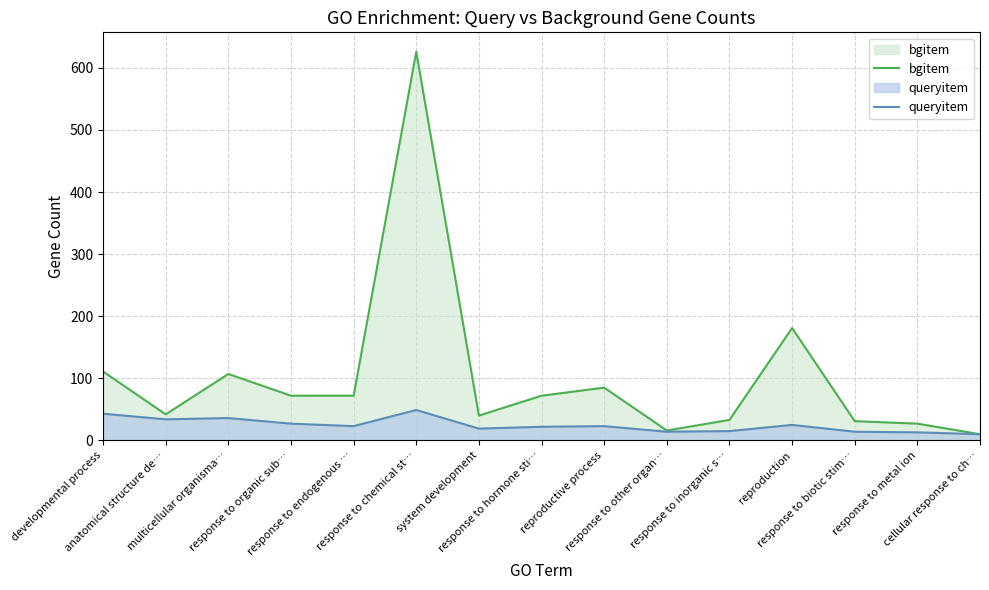

Does the chart have visible grid lines?

Yes